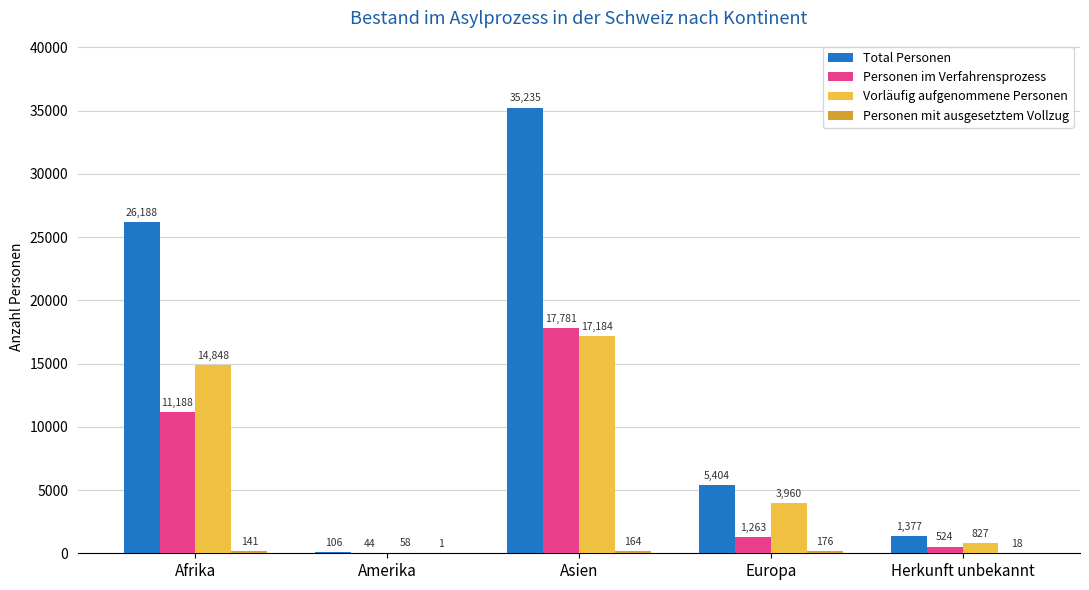

Count the number of categories in the chart.

5